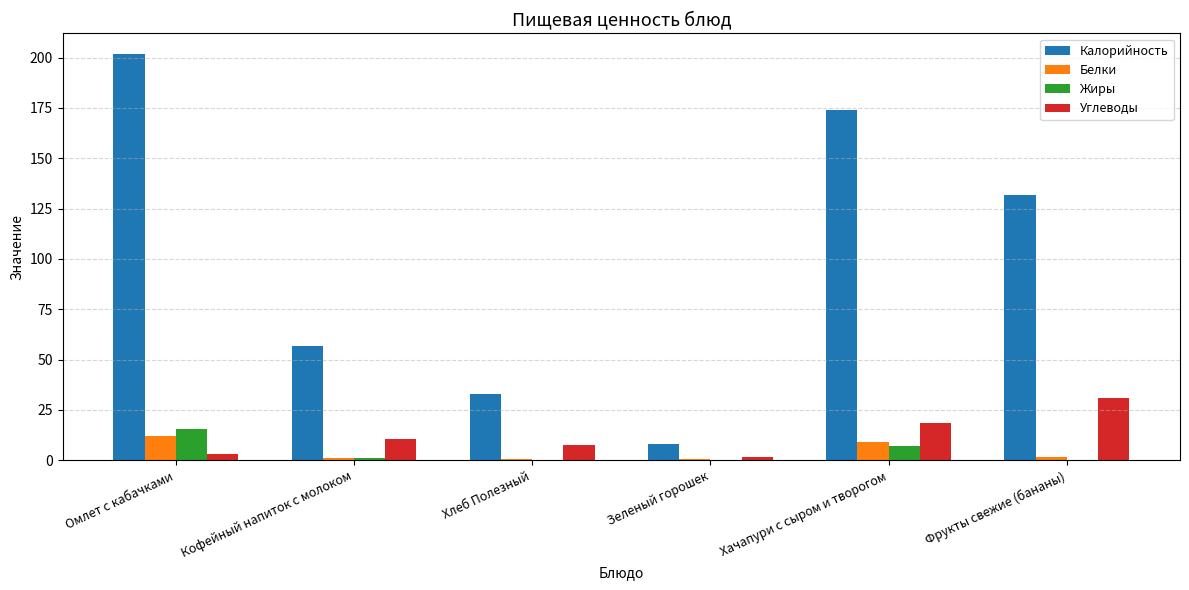

Which category has the highest value in the Углеводы series?

Фрукты свежие (бананы)